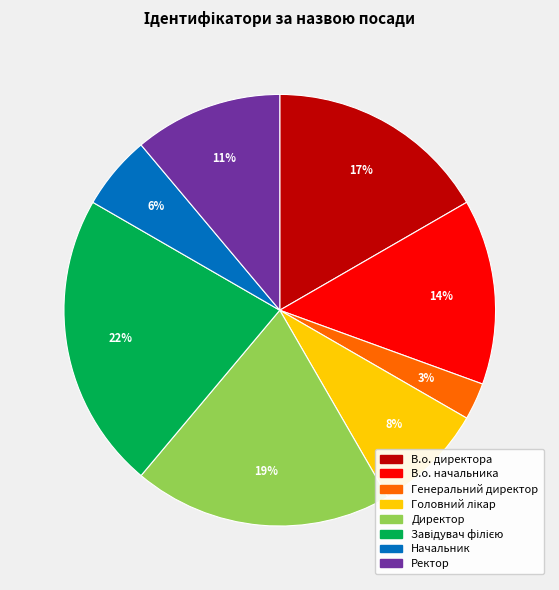

Combined, do Директор and В.о. директора account for over 50%?

No